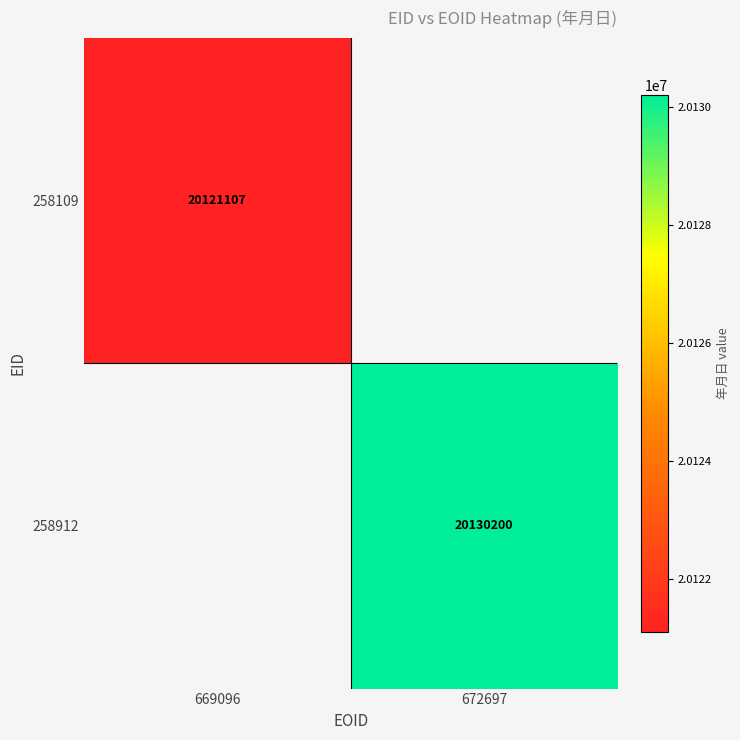

At how many categories does at least one series exceed 20125708?

1